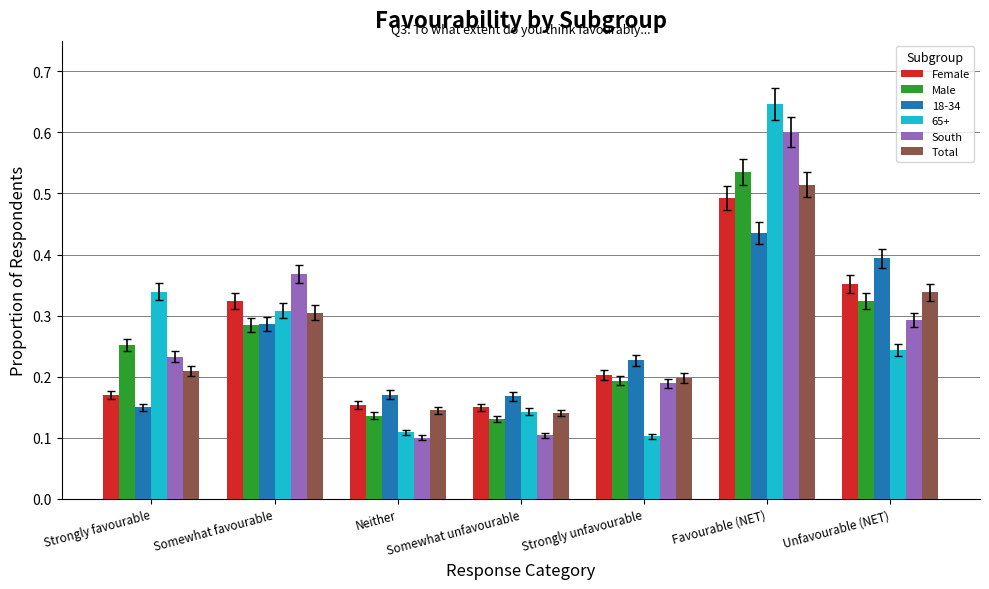

What is the sum of the Total values at Favourable (NET) and Somewhat unfavourable?

0.7